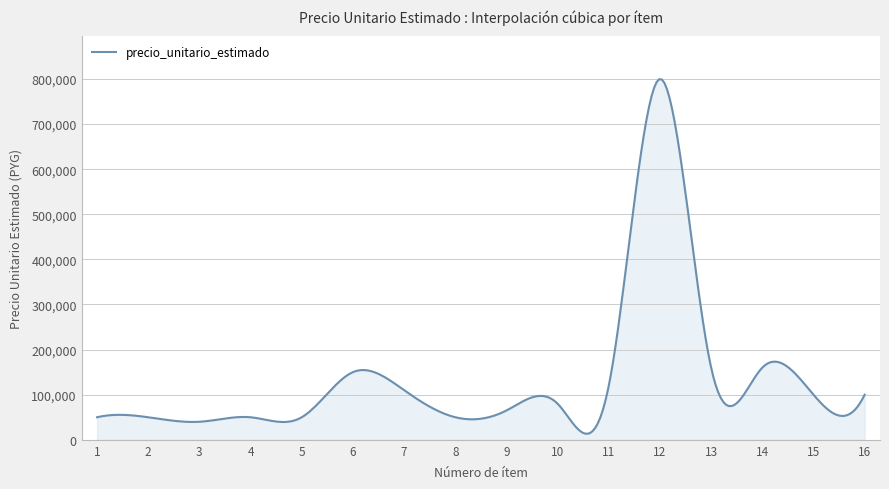

What is the value of the 5th point from the left?

50000